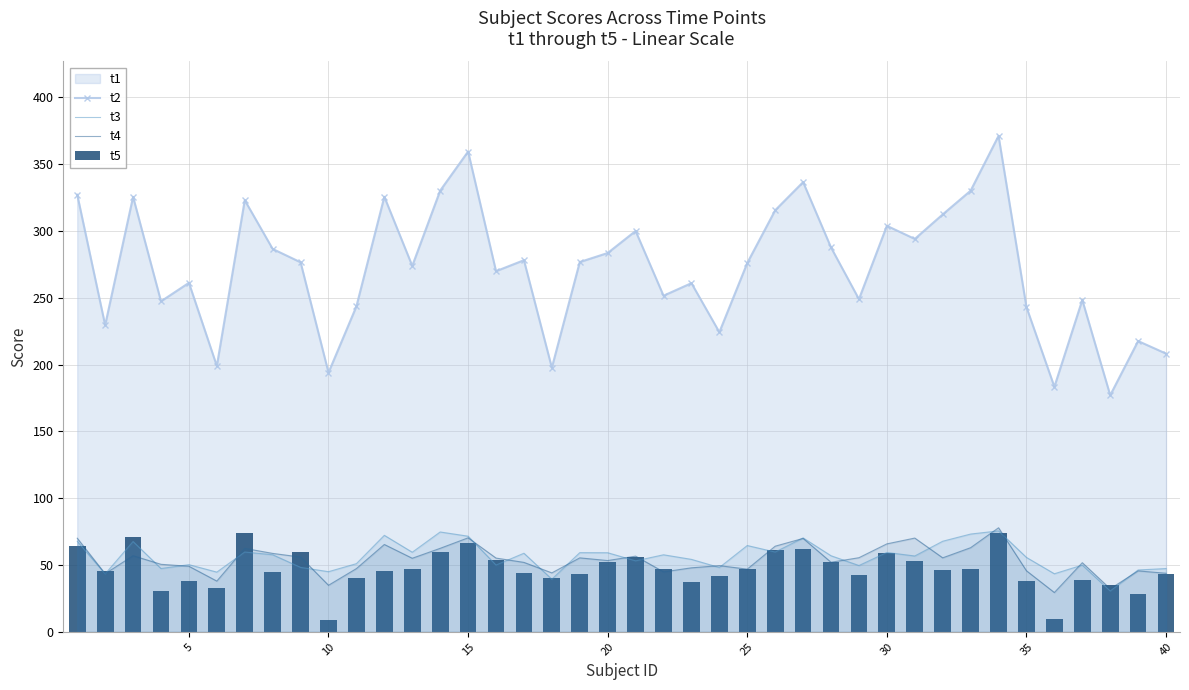

What is the maximum value for t5?

74.3